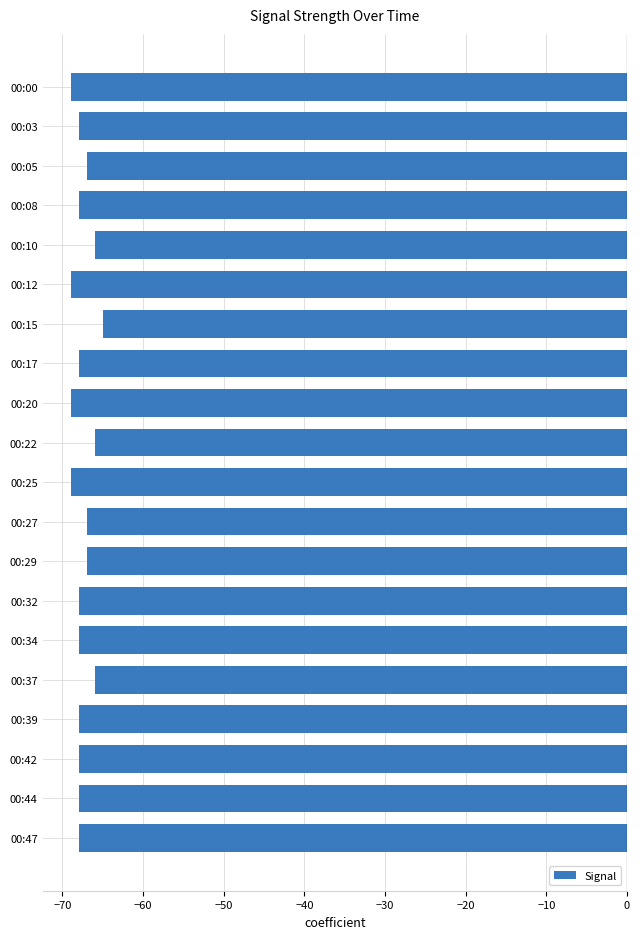

What is the value of the 18th bar from the top?

-68